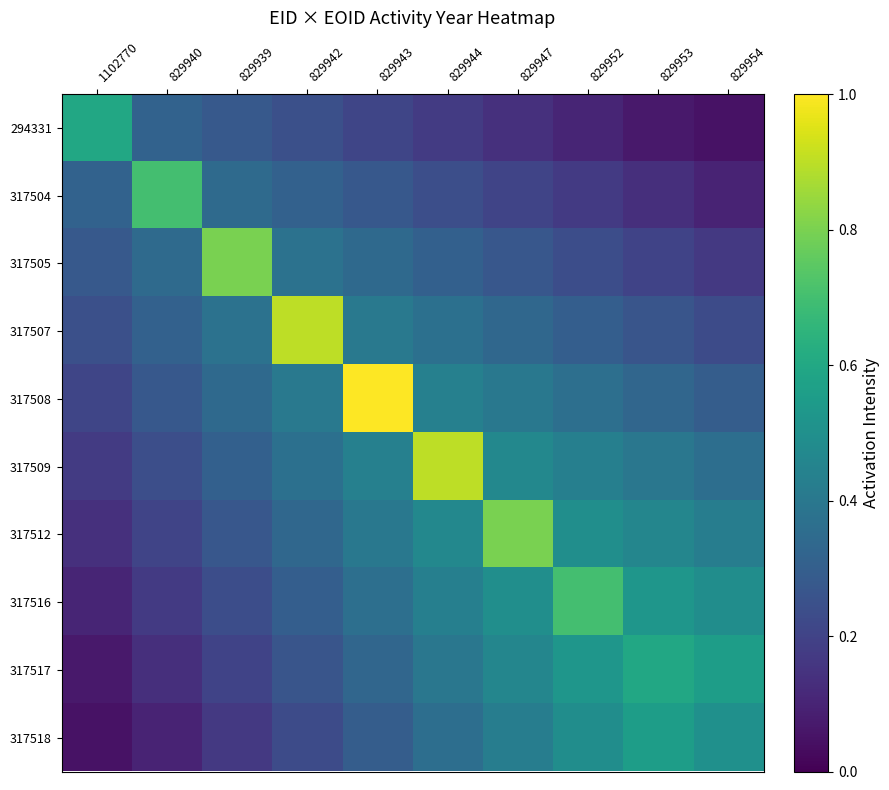

Which has a higher value, 829947 or 829943?

829943